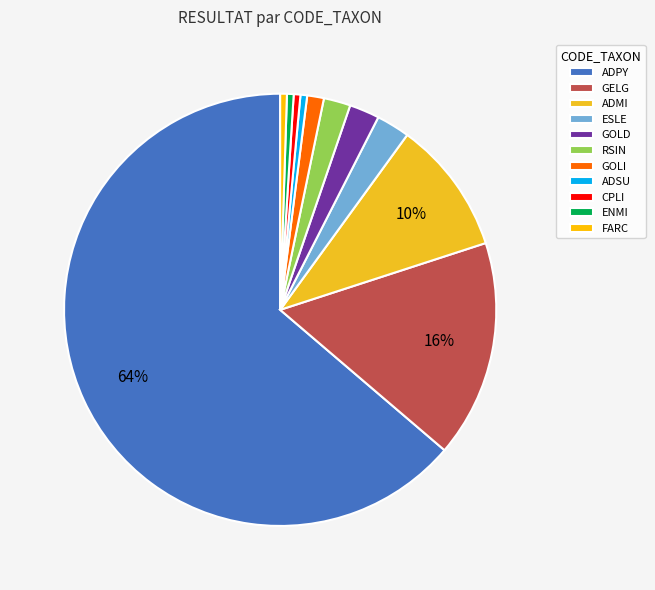

What is the ratio of the value at ADMI to the value at RSIN?

5.0